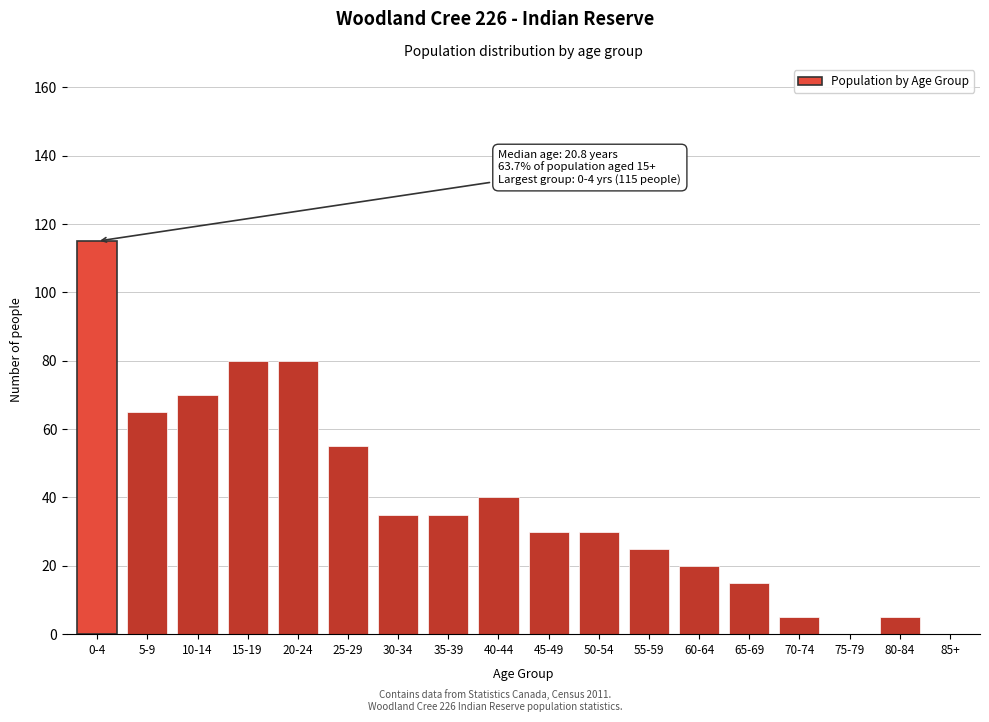

Reading right to left, what are all the values shown in this chart?

85+=0	80-84=5	75-79=0	70-74=5	65-69=15	60-64=20	55-59=25	50-54=30	45-49=30	40-44=40	35-39=35	30-34=35	25-29=55	20-24=80	15-19=80	10-14=70	5-9=65	0-4=115